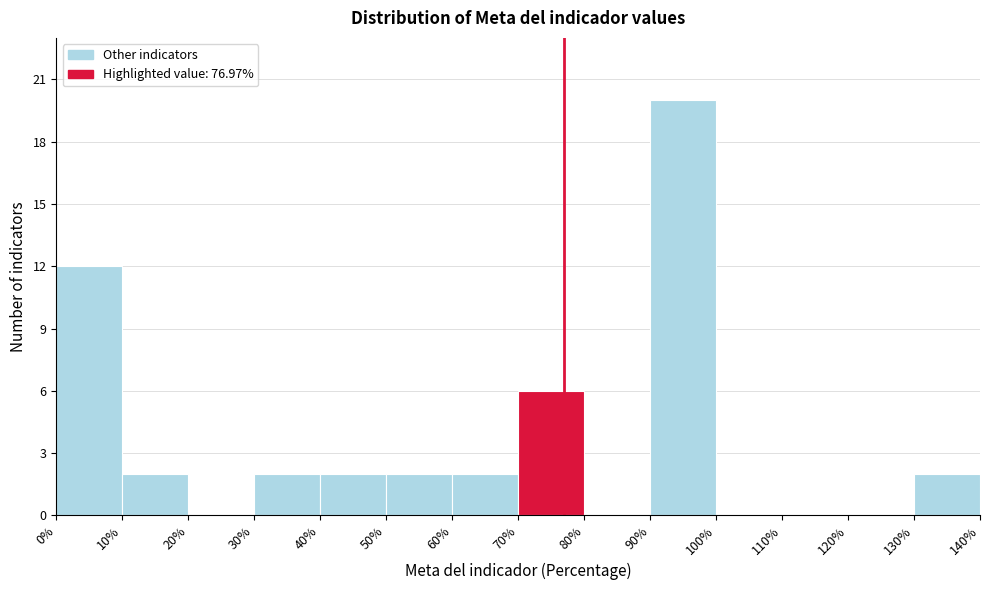

How tall is the bar that spans 50% to 60% on the x-axis? The values are not printed on the chart, so give them approximately, as read against the axis.

2